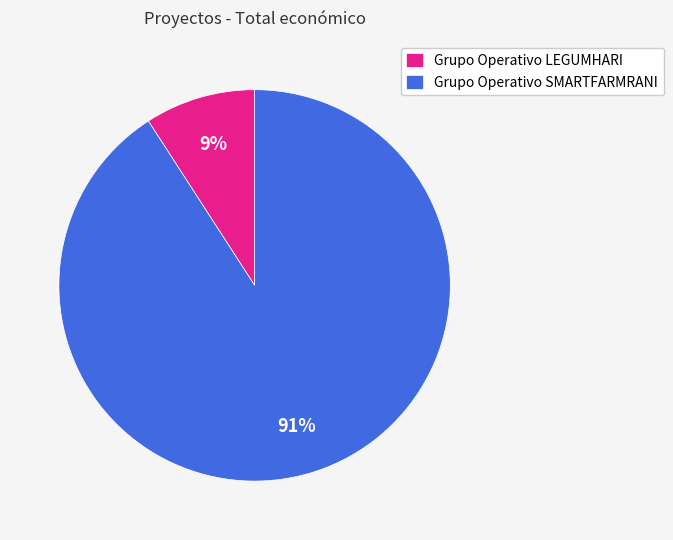

To the nearest percent, what is the difference between the Grupo Operativo LEGUMHARI and Grupo Operativo SMARTFARMRANI slice percentages?

82%